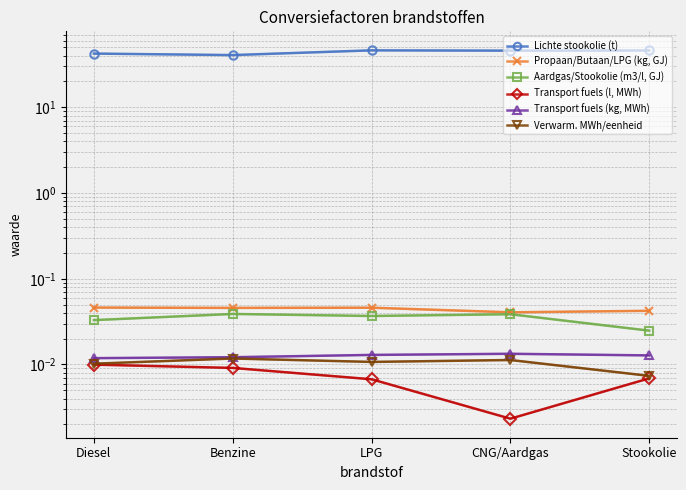

Is the value of Verwarm. MWh/eenheid at Diesel greater than the value of Propaan/Butaan/LPG (kg, GJ) at CNG/Aardgas?

No